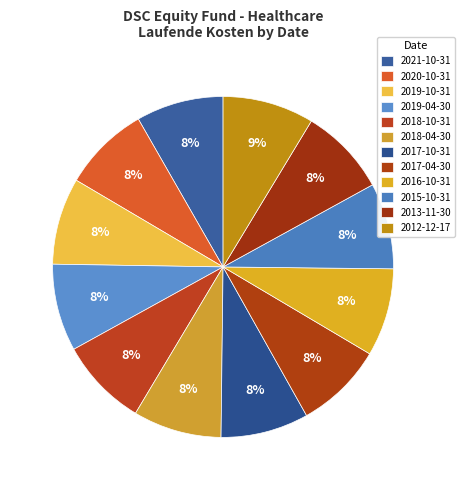

Count the number of slices in the pie.

12